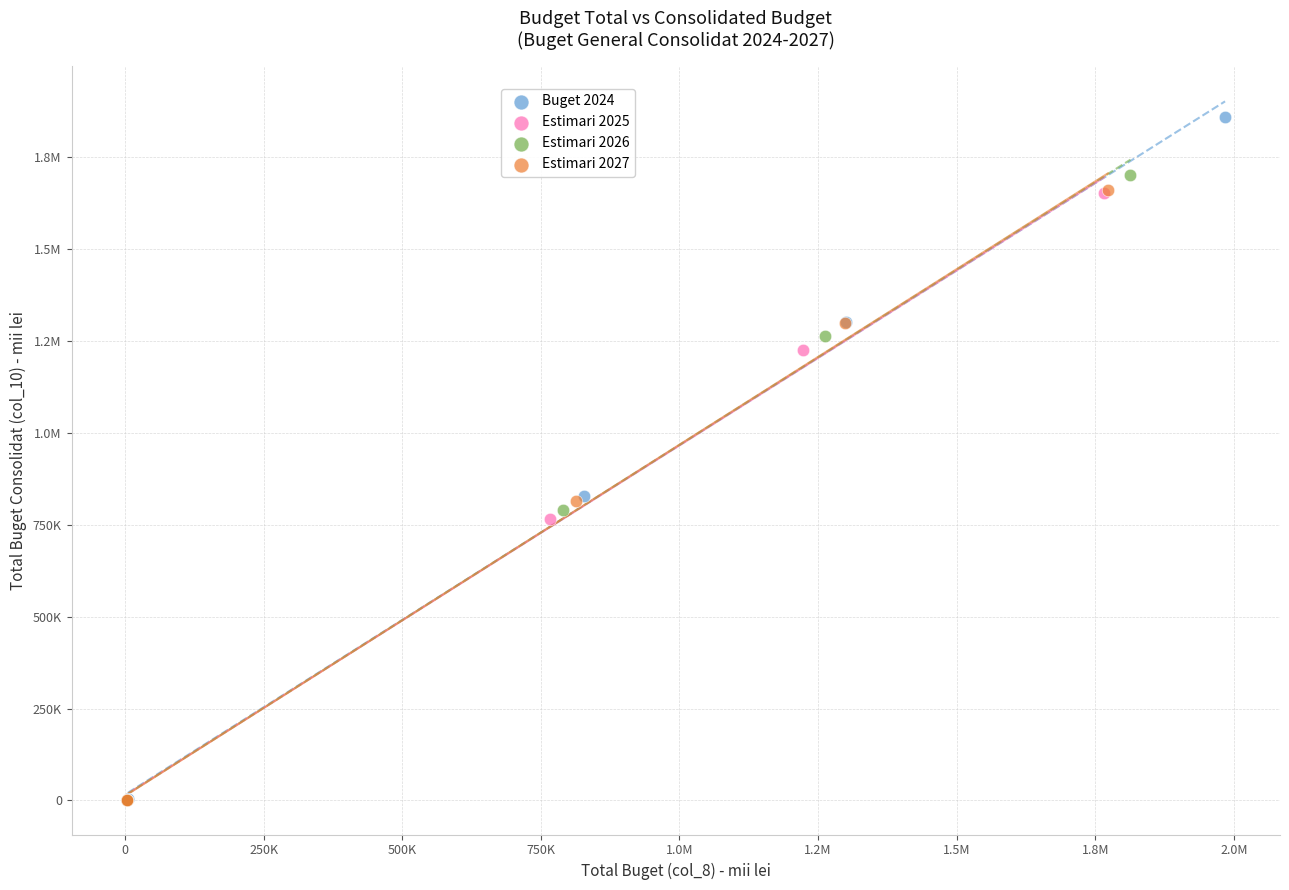

What are all the series names shown in the legend?

Buget 2024, Estimari 2025, Estimari 2026, Estimari 2027